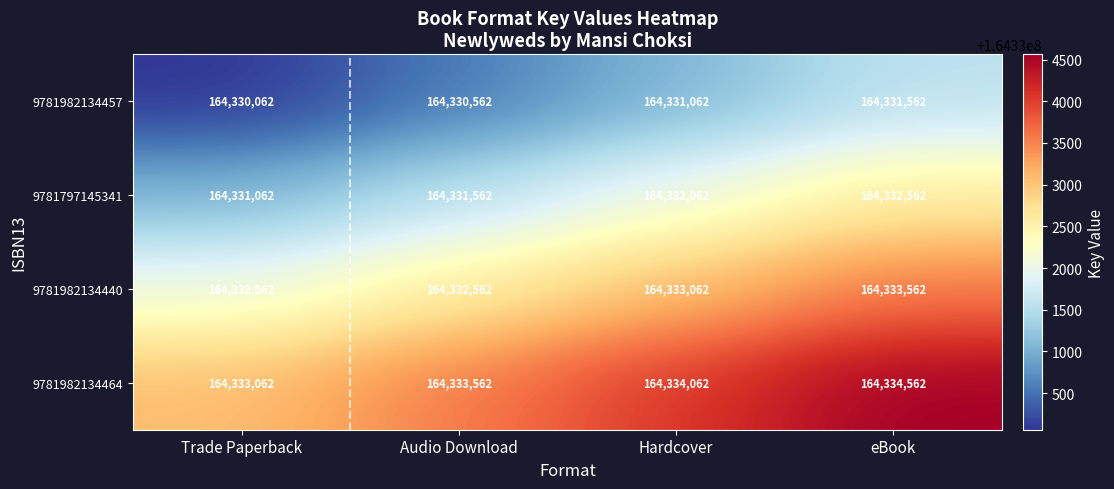

At which category is the sum across all series the highest?

eBook